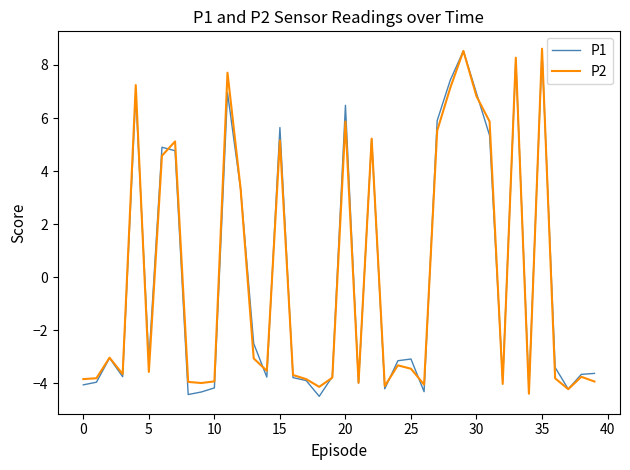

After their last crossing, which series has the higher values: P2 or P1?

P1